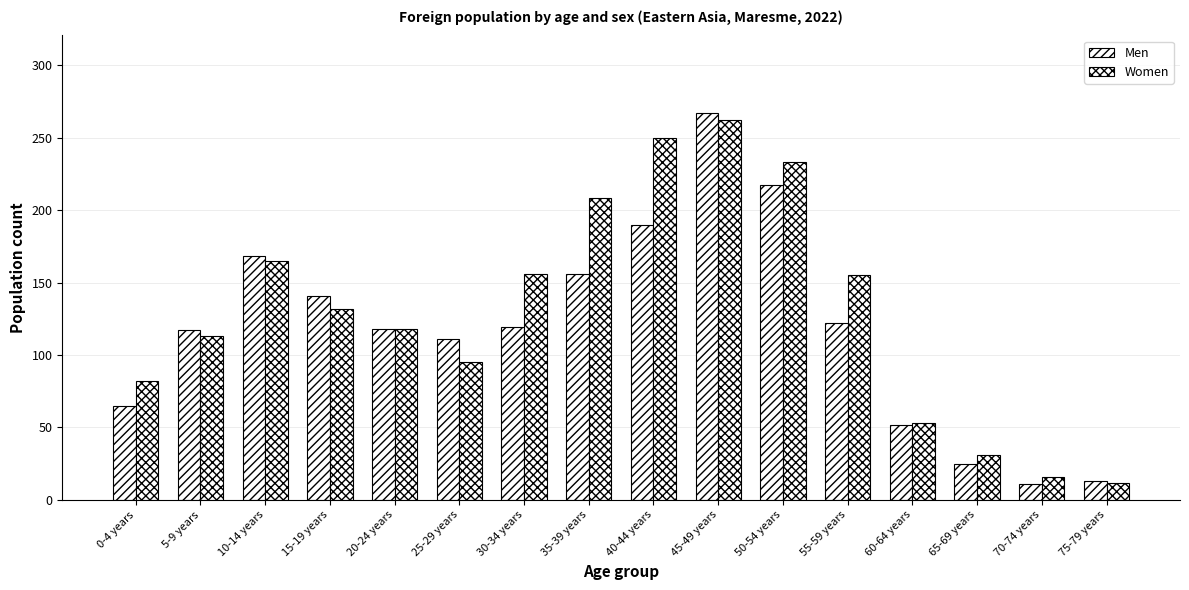

Rank the categories by Women value from lowest to highest.

75-79 years, 70-74 years, 65-69 years, 60-64 years, 0-4 years, 25-29 years, 5-9 years, 20-24 years, 15-19 years, 55-59 years, 30-34 years, 10-14 years, 35-39 years, 50-54 years, 40-44 years, 45-49 years